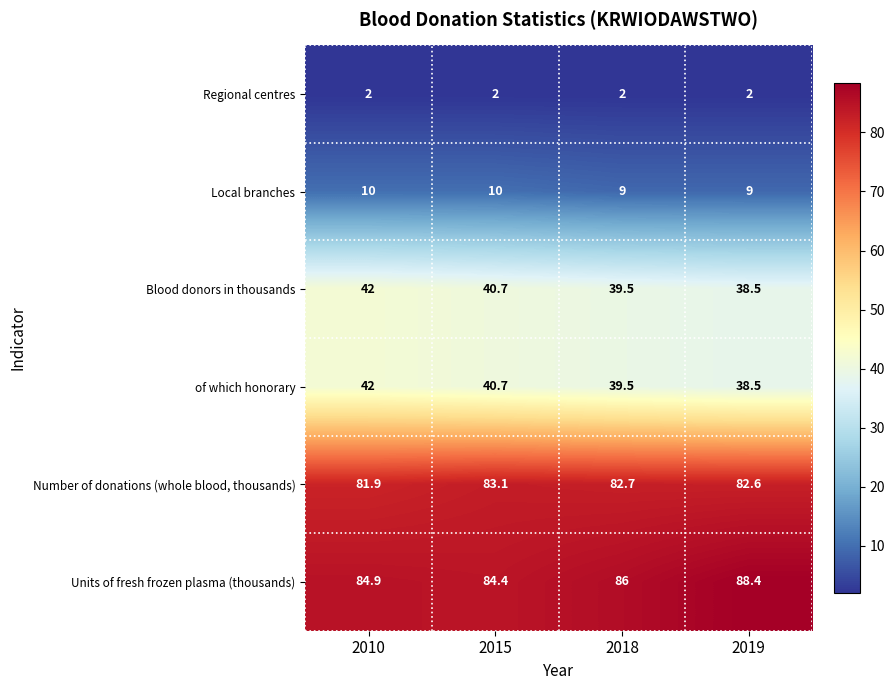

Reading left to right, transcribe all the data shown in this chart.

Regional centres: 2.0	2.0	2.0	2.0
Local branches: 10.0	10.0	9.0	9.0
Blood donors in thousands: 42.0	40.7	39.5	38.5
of which honorary: 42.0	40.7	39.5	38.5
Number of donations (whole blood, thousands): 81.9	83.1	82.7	82.6
Units of fresh frozen plasma (thousands): 84.9	84.4	86.0	88.4